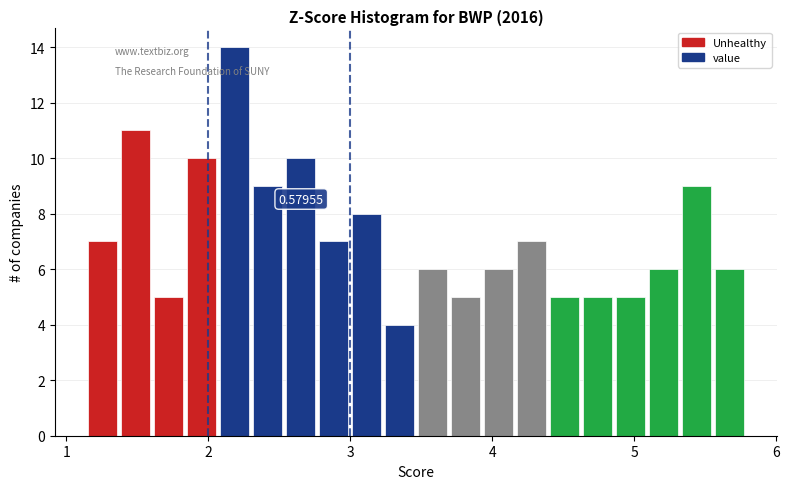

Read against the x-axis, roughly where is the centre of the tallest bar?

2.2